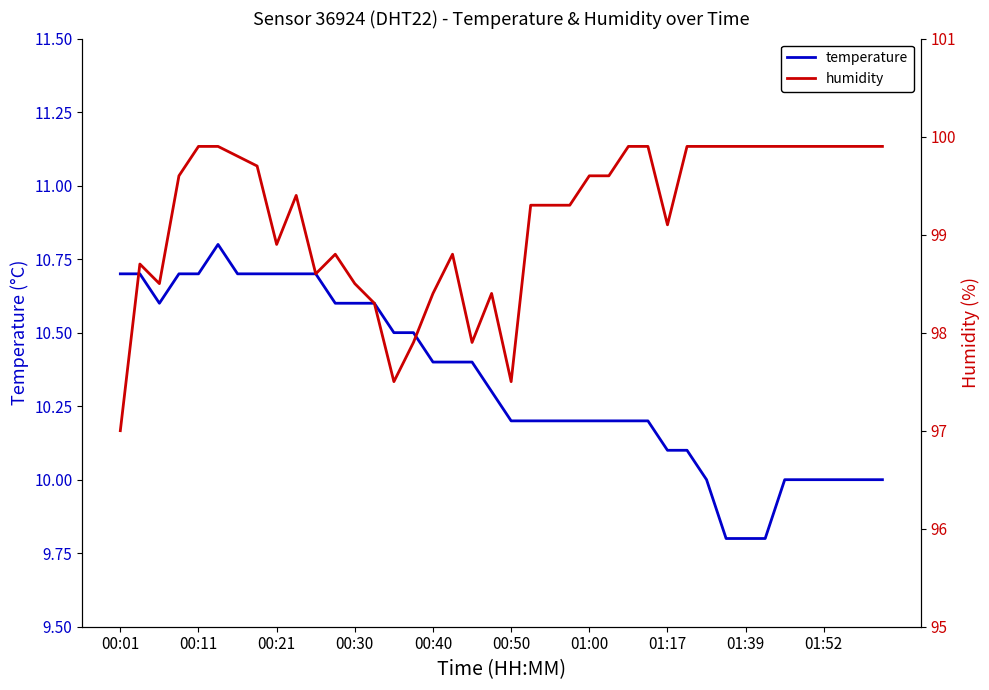

What is the highest value of the temperature series?

10.8